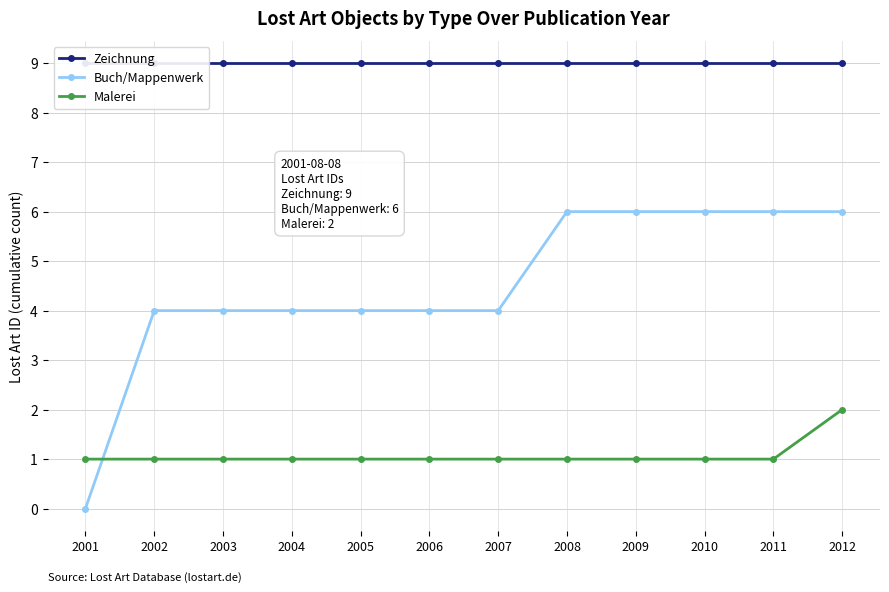

What is the value of the Malerei point at the 4th from the left?

1